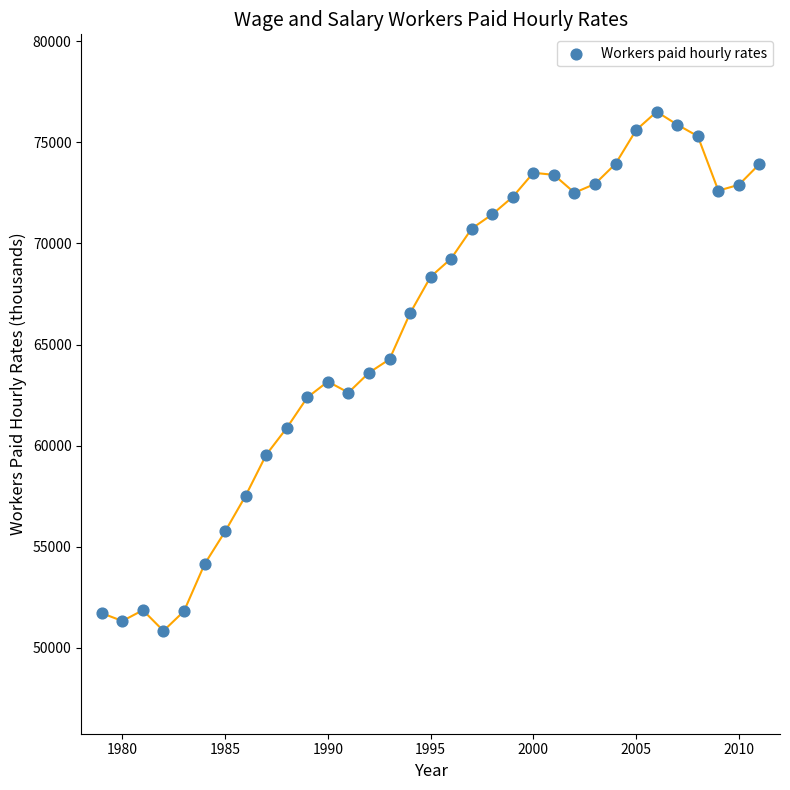

What is the range of Y values (max minus min)?

25668